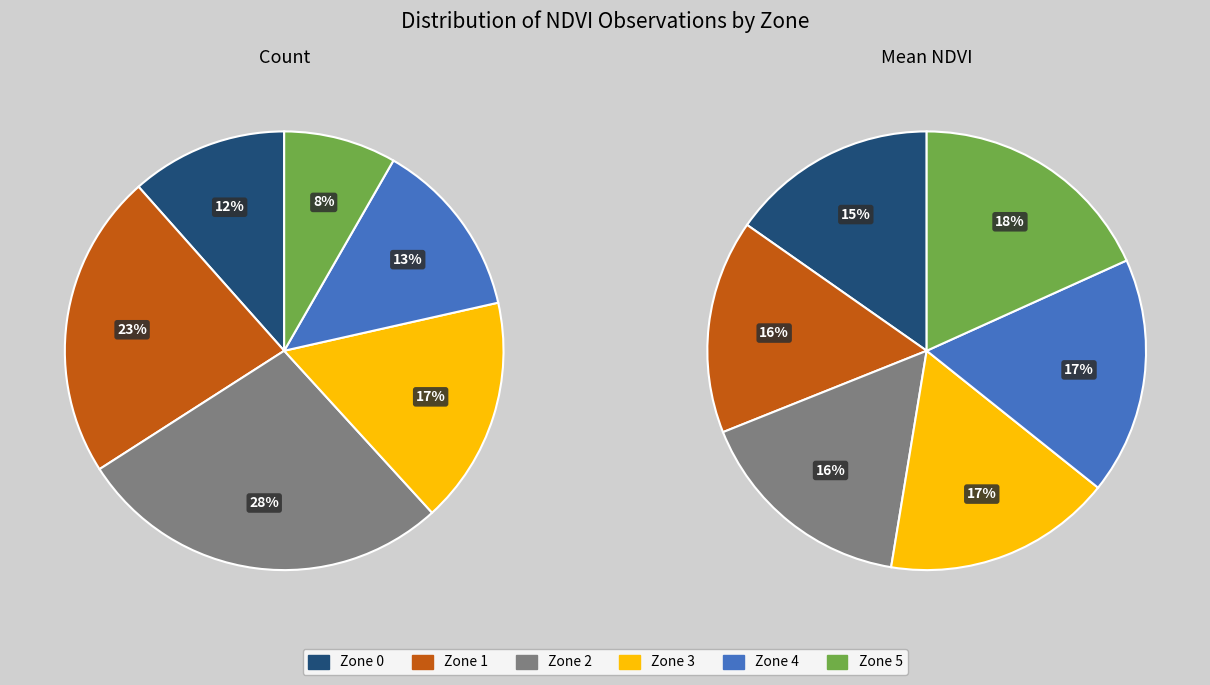

What percentage is the Zone 1 slice, to the nearest percent?

23%